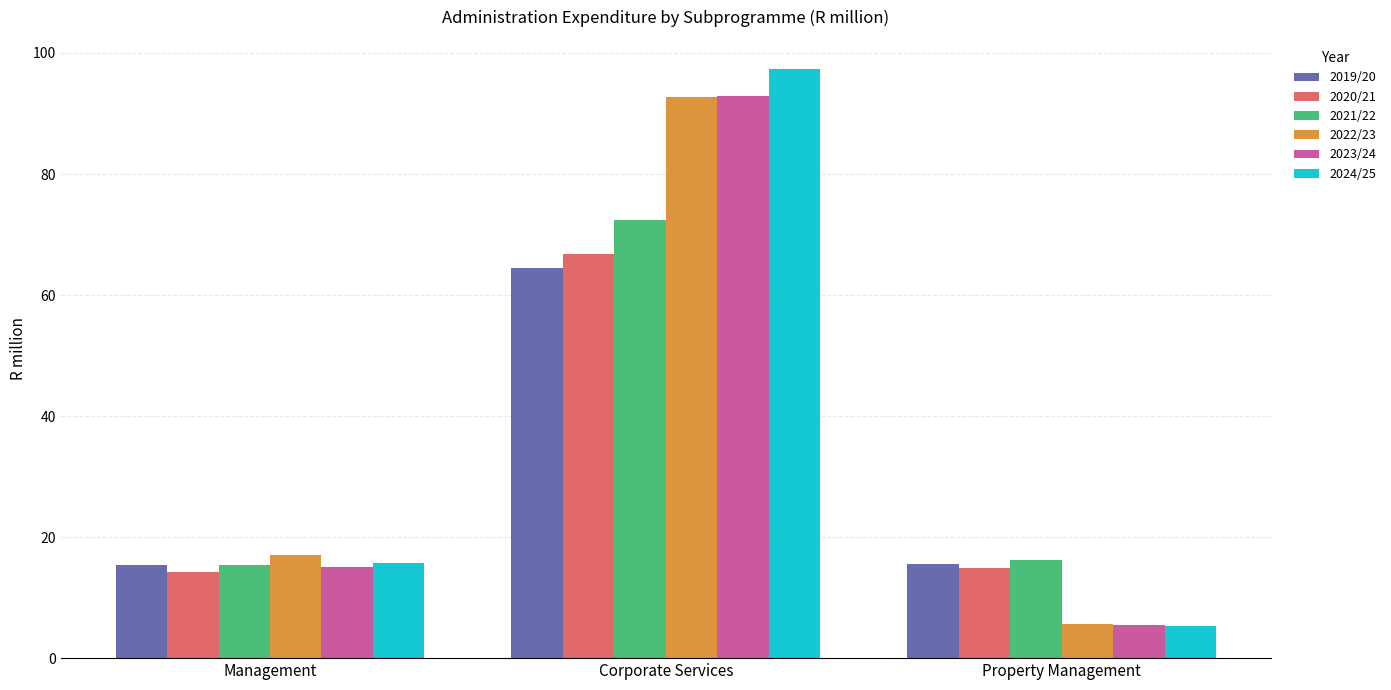

What are all the series names shown in the legend?

2019/20, 2020/21, 2021/22, 2022/23, 2023/24, 2024/25